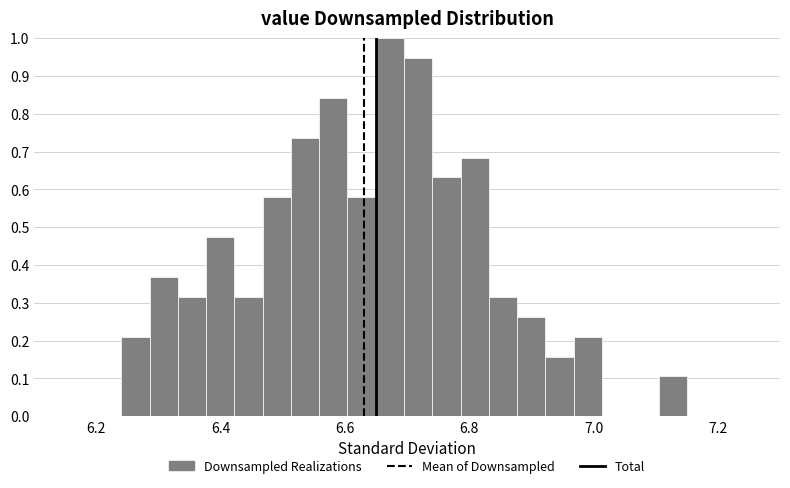

Read against the x-axis, roughly where is the centre of the tallest bar?

6.68